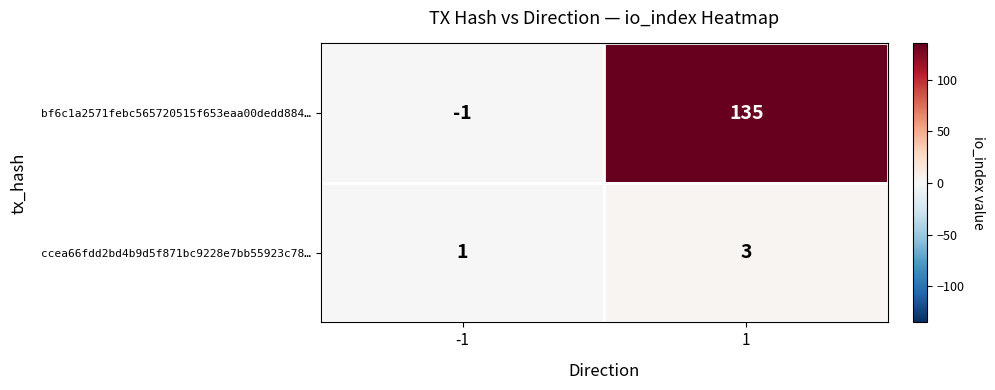

Between -1 and 1, which series saw the biggest shift?

bf6c1a2571febc565720515f653eaa00dedd884…